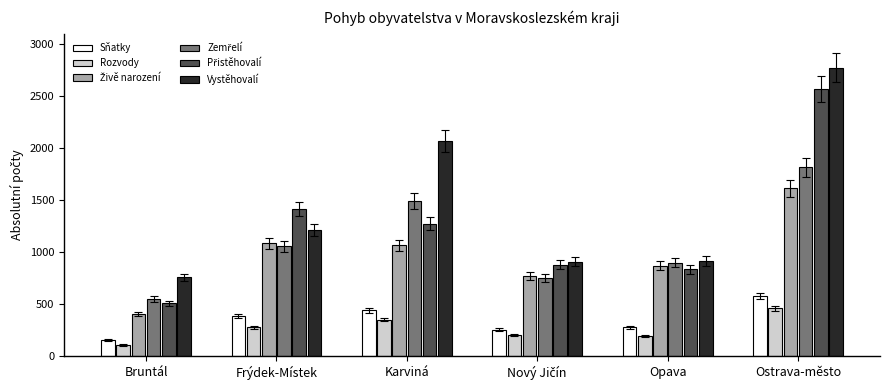

Is it true that Rozvody equals 107 at Bruntál?

True